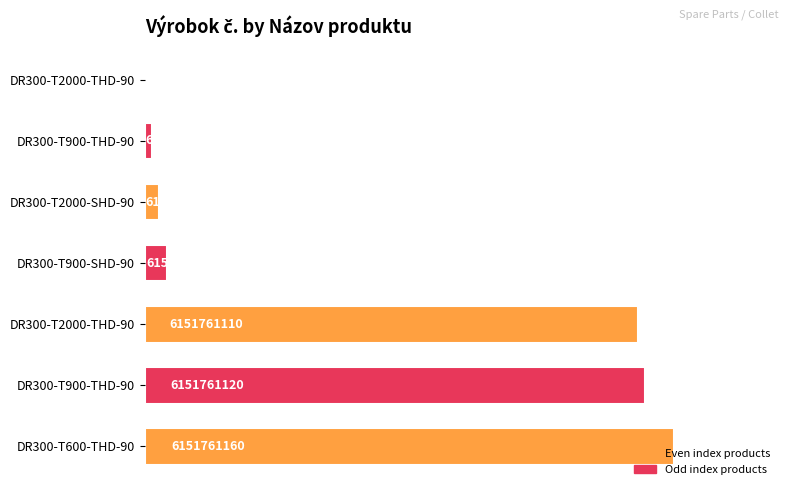

Are the bars horizontal?

Yes